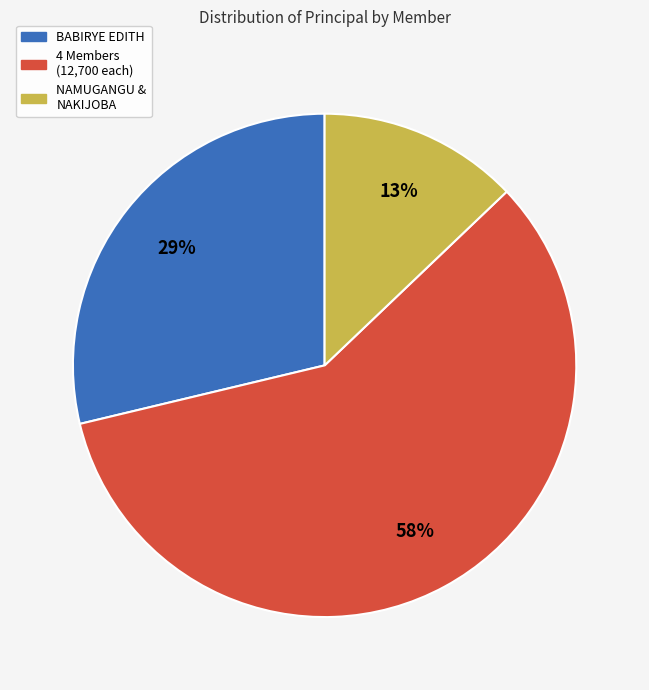

Does any single category account for the majority?

Yes